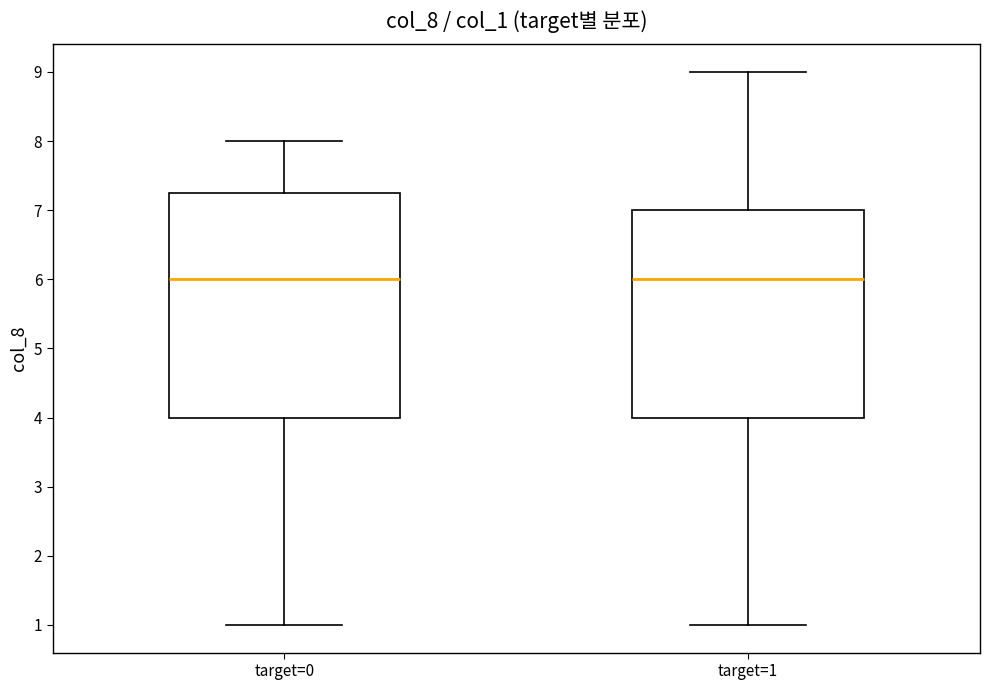

Where does the lower whisker of the box for target=1 end on the y-axis? The values are not printed on the chart, so give them approximately, as read against the axis.

1.0